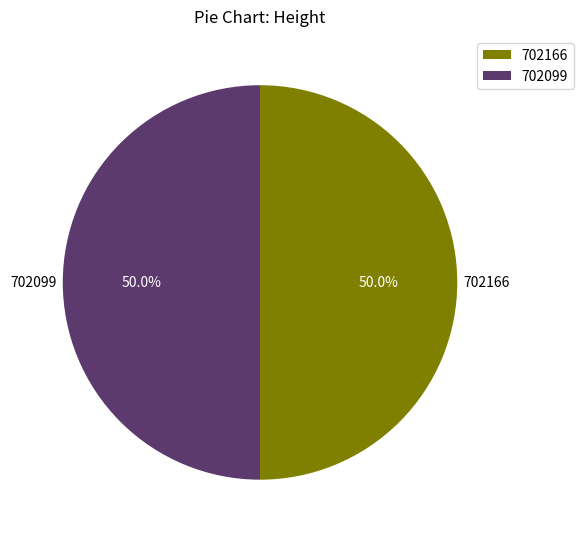

Count the number of slices in the pie.

2